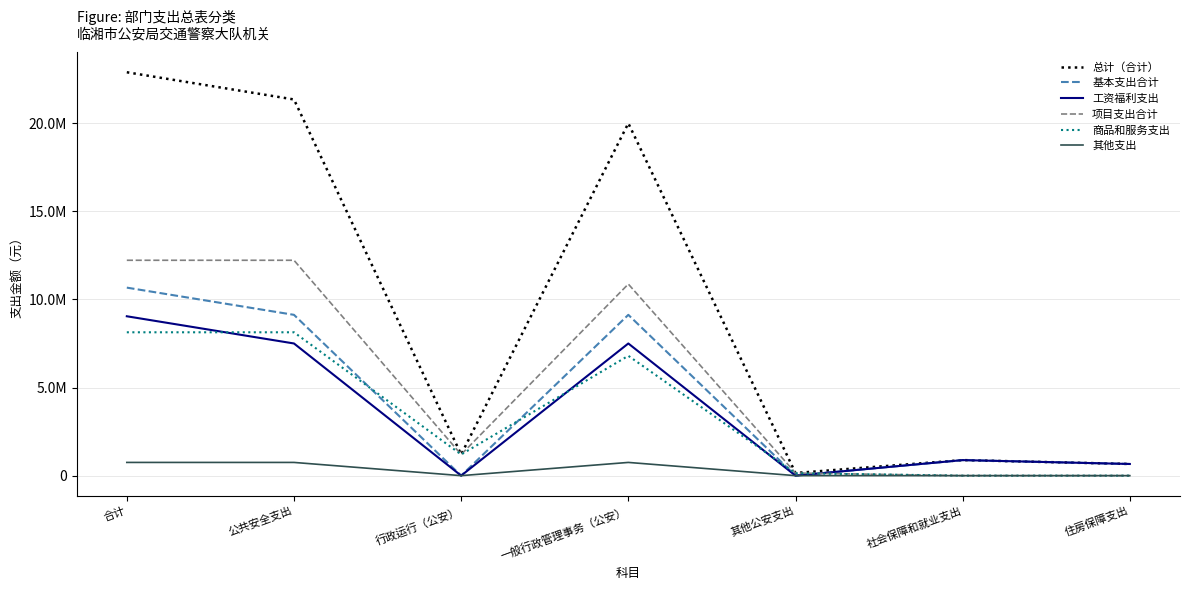

Does the chart display data point markers on the line(s)?

No